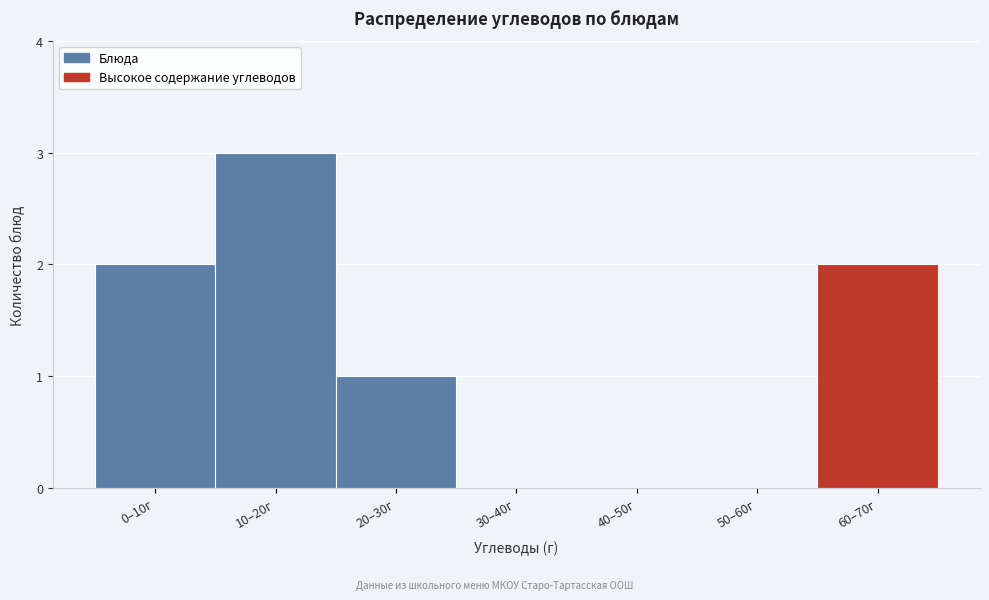

Reading right to left, transcribe all the data shown in this chart.

60–70г=2	50–60г=0	40–50г=0	30–40г=0	20–30г=1	10–20г=3	0–10г=2